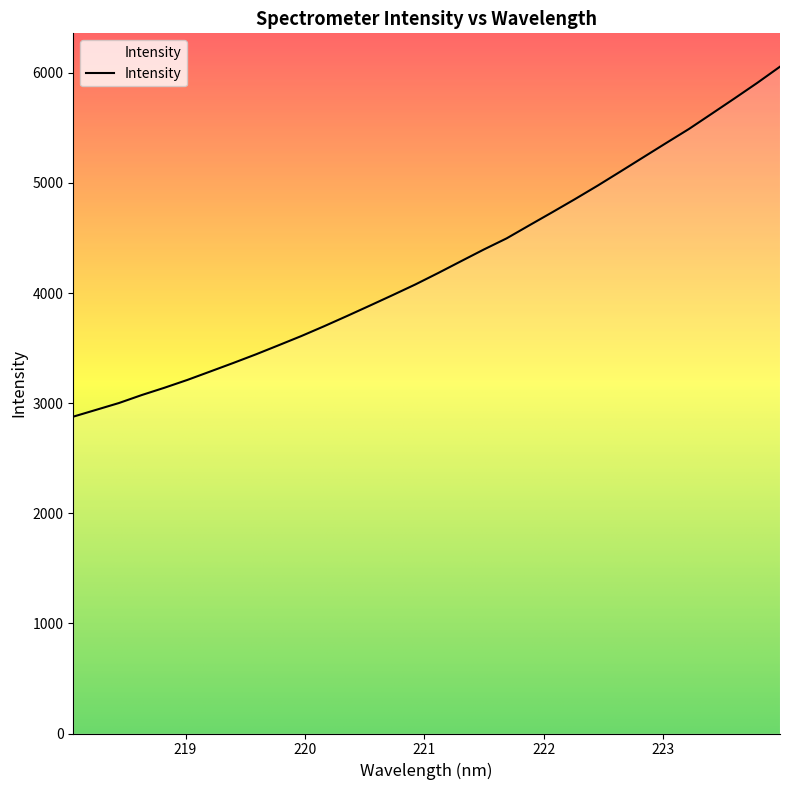

What is the maximum value shown in the chart?

6056.0